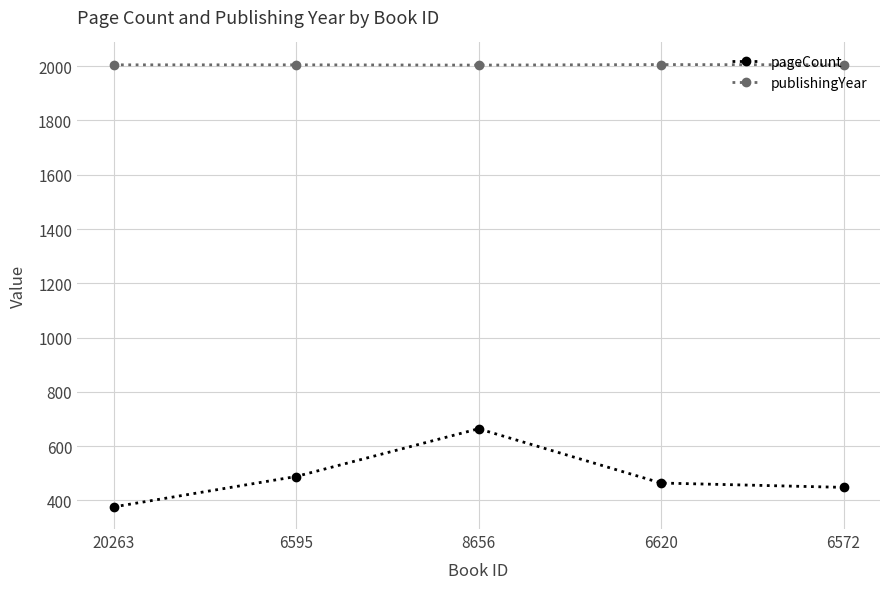

What is the sum of the pageCount values at 6595 and 6620?

952